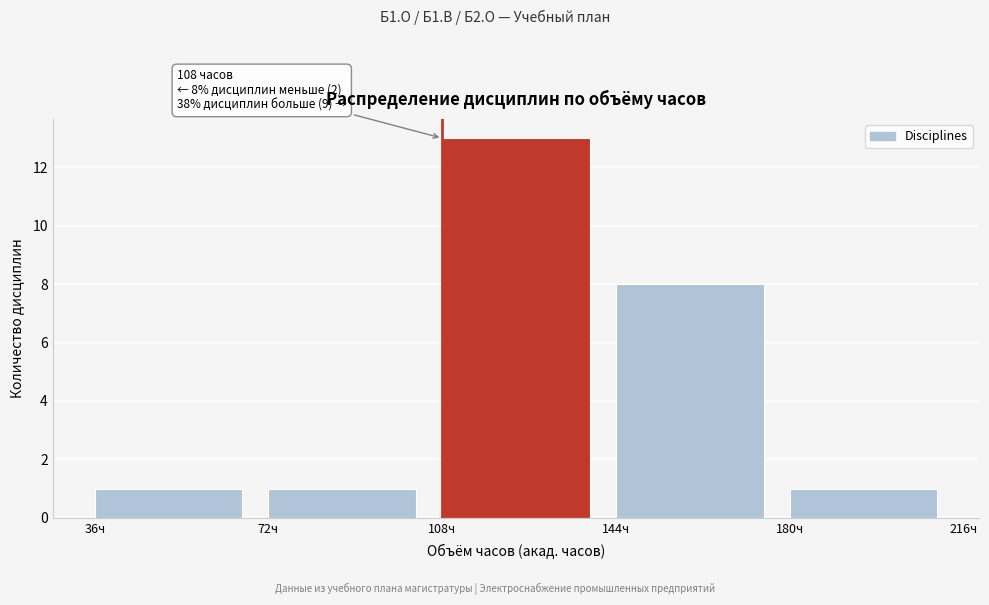

Which range on the x-axis has the tallest bar?

108 to 144